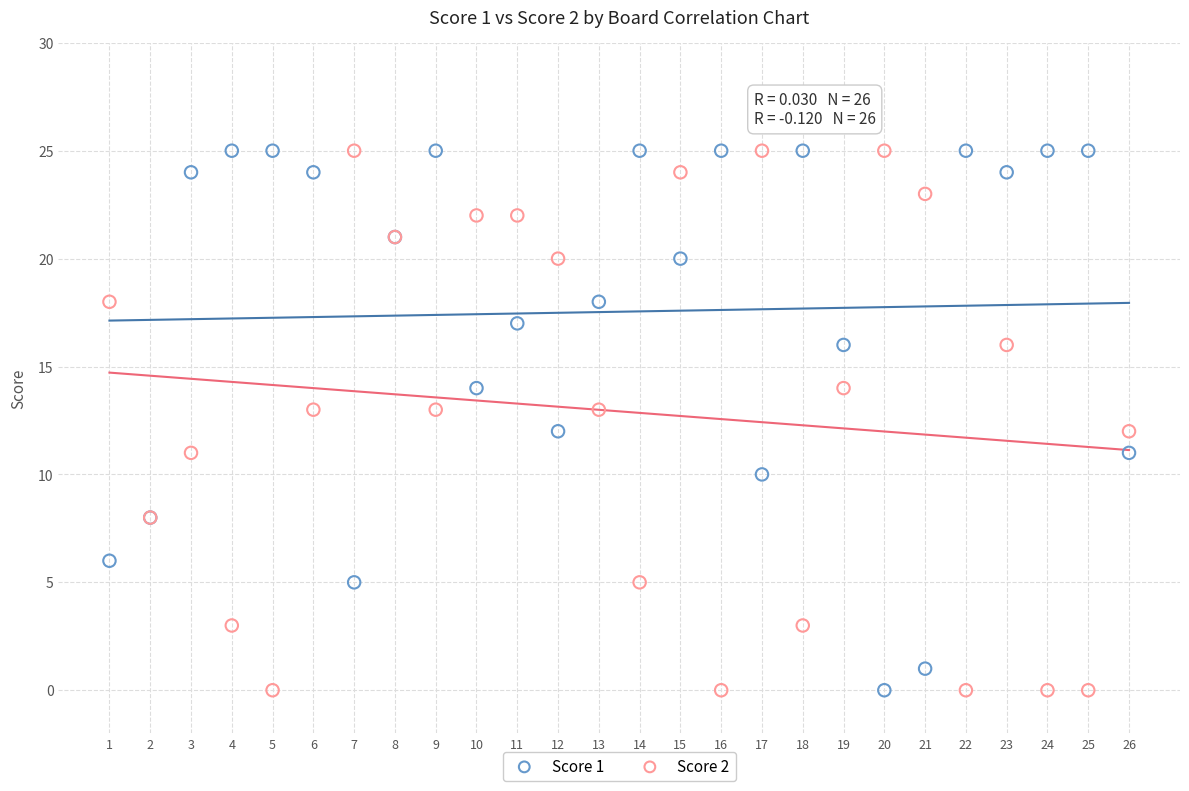

What is the X range (max minus min) for the scatter plot?

25